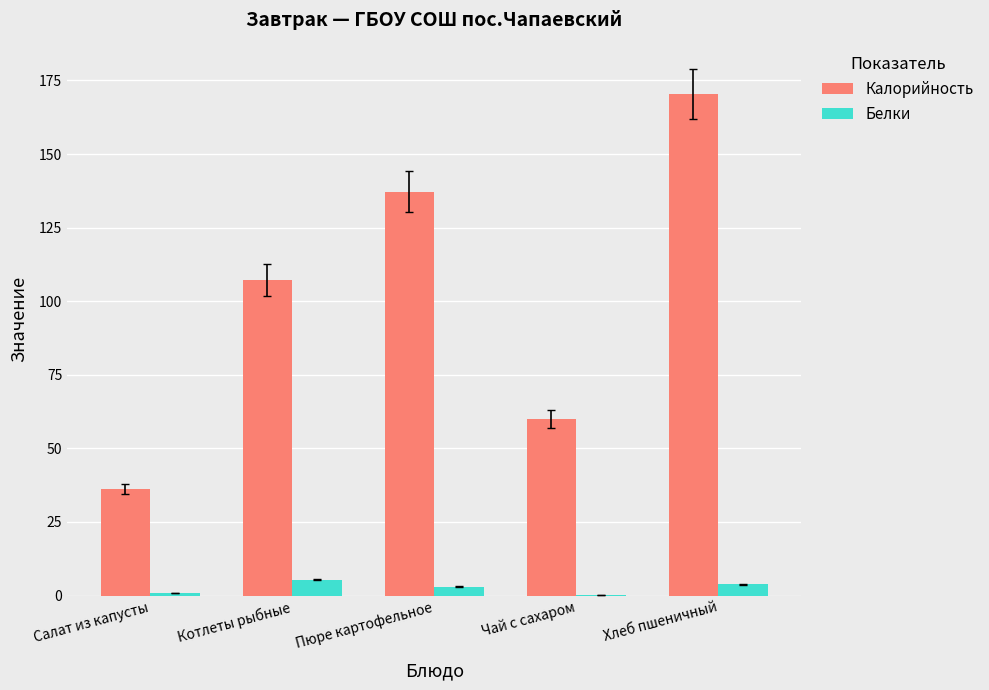

At which label does Белки reach its peak?

Котлеты рыбные